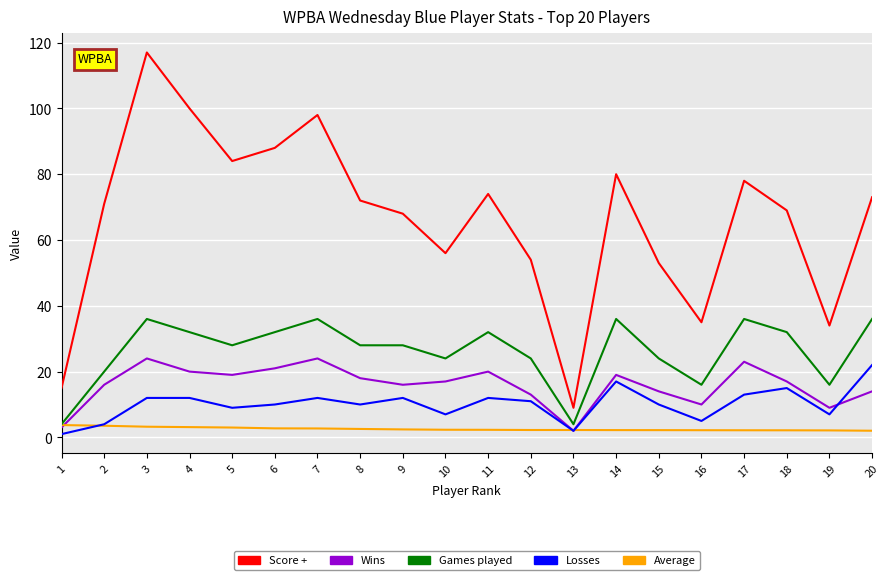

At which category is the sum across all series the highest?

3